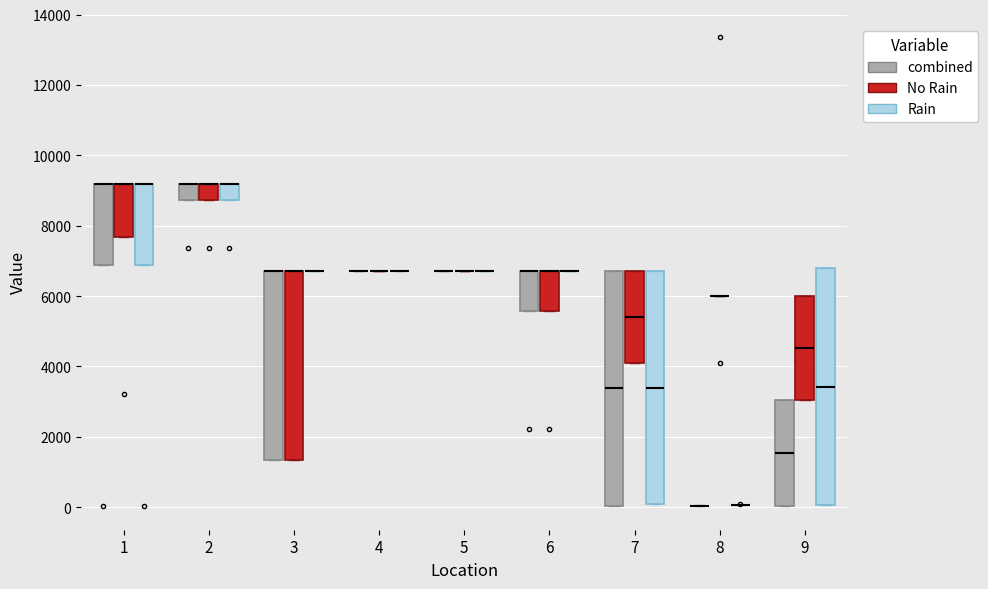

Reading left to right, transcribe this box plot: for each box, give where its median line is, the range the box spans, and where its two whiskers end, as read against the y-axis. The values are not printed on the chart, so give them approximately, as read against the axis.

1 (combined): median 9200 (drawn on the box's upper edge), box 6800 to 9200, whiskers 6800 to 9200
1 (No Rain): median 9200 (drawn on the box's upper edge), box 7600 to 9200, whiskers 7600 to 9200
1 (Rain): median 9200 (drawn on the box's upper edge), box 6800 to 9200, whiskers 6800 to 9200
2 (combined): median 9200 (drawn on the box's upper edge), box 8800 to 9200, whiskers 8800 to 9200
2 (No Rain): median 9200 (drawn on the box's upper edge), box 8800 to 9200, whiskers 8800 to 9200
2 (Rain): median 9200 (drawn on the box's upper edge), box 8800 to 9200, whiskers 8800 to 9200
3 (combined): median 6800 (drawn on the box's upper edge), box 1400 to 6800, whiskers 1400 to 6800
3 (No Rain): median 6800 (drawn on the box's upper edge), box 1400 to 6800, whiskers 1400 to 6800
3 (Rain): box collapsed to a line at 6800, whiskers 6800 to 6800
4 (combined): box collapsed to a line at 6800, whiskers 6800 to 6800
4 (No Rain): box collapsed to a line at 6800, whiskers 6800 to 6800
4 (Rain): box collapsed to a line at 6800, whiskers 6800 to 6800
5 (combined): box collapsed to a line at 6800, whiskers 6800 to 6800
5 (No Rain): box collapsed to a line at 6800, whiskers 6800 to 6800
5 (Rain): box collapsed to a line at 6800, whiskers 6800 to 6800
6 (combined): median 6800 (drawn on the box's upper edge), box 5600 to 6800, whiskers 5600 to 6800
6 (No Rain): median 6800 (drawn on the box's upper edge), box 5600 to 6800, whiskers 5600 to 6800
6 (Rain): box collapsed to a line at 6800, whiskers 6800 to 6800
7 (combined): median 3400, box 0 to 6800, whiskers 0 to 6800
7 (No Rain): median 5400, box 4200 to 6800, whiskers 4200 to 6800
7 (Rain): median 3400, box 0 to 6800, whiskers 0 to 6800
8 (combined): box collapsed to a line at 0, whiskers 0 to 0
8 (No Rain): box collapsed to a line at 6000, whiskers 6000 to 6000
8 (Rain): box collapsed to a line at 0, whiskers 0 to 0
9 (combined): median 1600, box 0 to 3000, whiskers 0 to 3000
9 (No Rain): median 4600, box 3000 to 6000, whiskers 3000 to 6000
9 (Rain): median 3400, box 0 to 6800, whiskers 0 to 6800